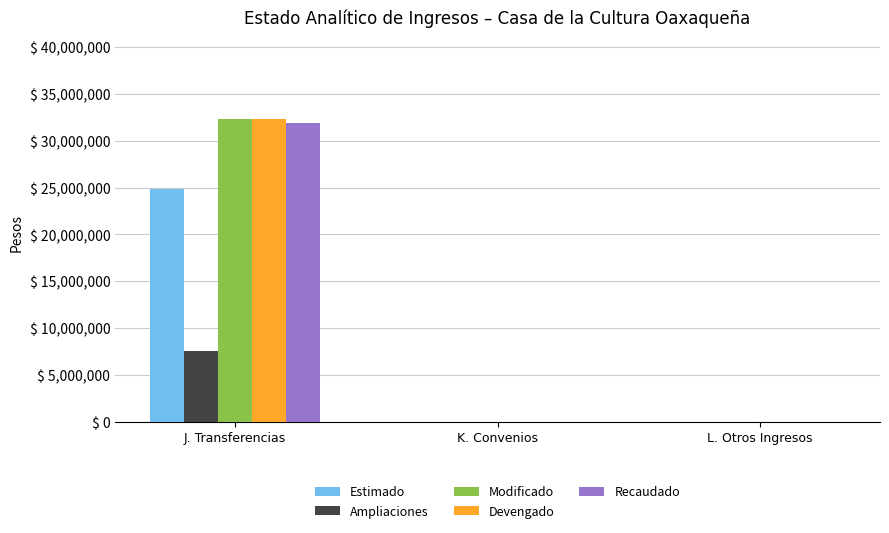

Reading left to right, extract all data points from this chart.

Estimado: 24806296	0	0
Ampliaciones: 7541239	0	0
Modificado: 32347535	0	0
Devengado: 32347535	0	0
Recaudado: 31889537	0	0